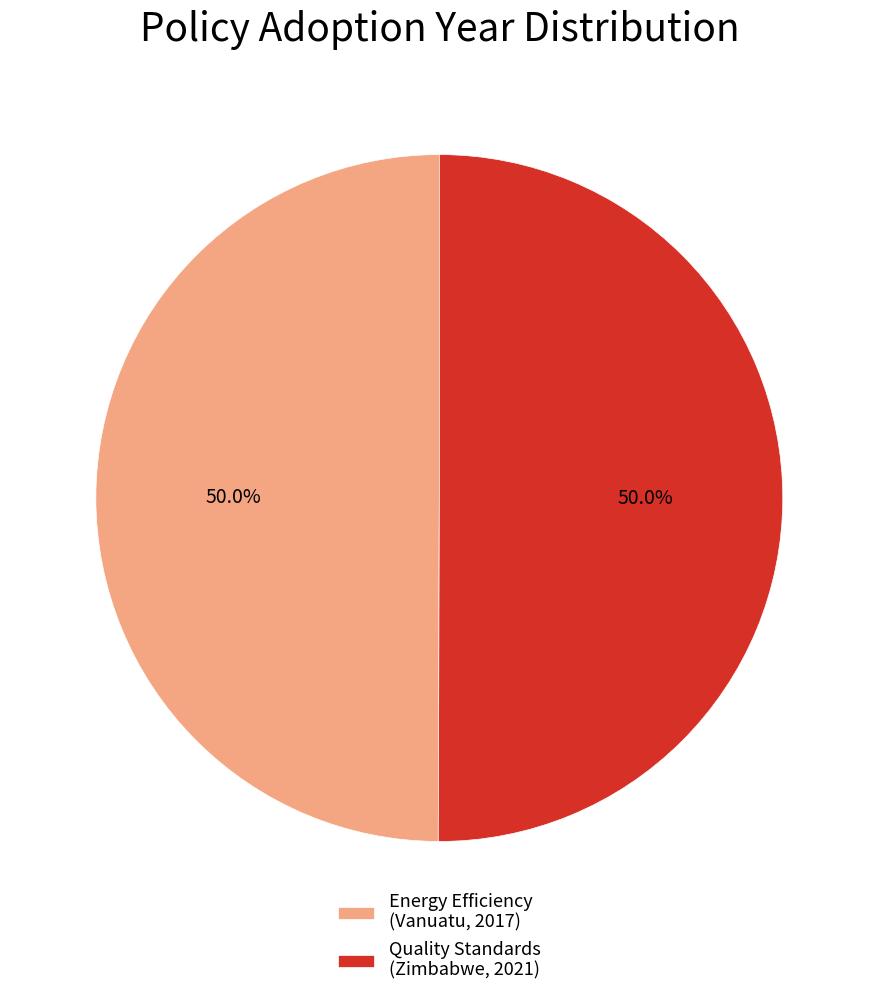

What is the ratio of the value at Quality Standards (Zimbabwe, 2021) to the value at Energy Efficiency (Vanuatu, 2017)?

1.0